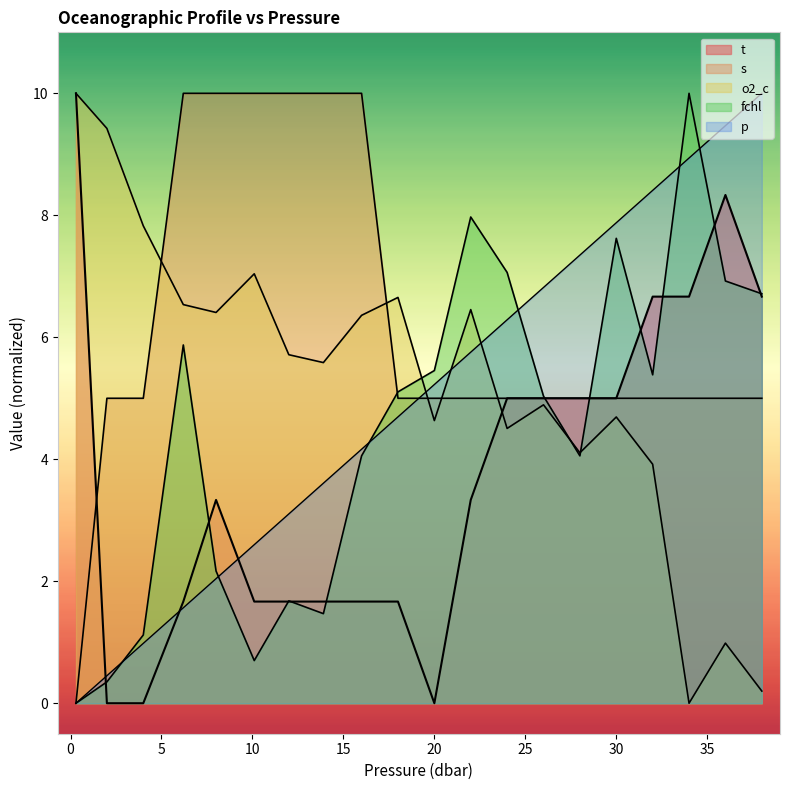

What is the difference between the second highest and second lowest values in the t series?

8.3